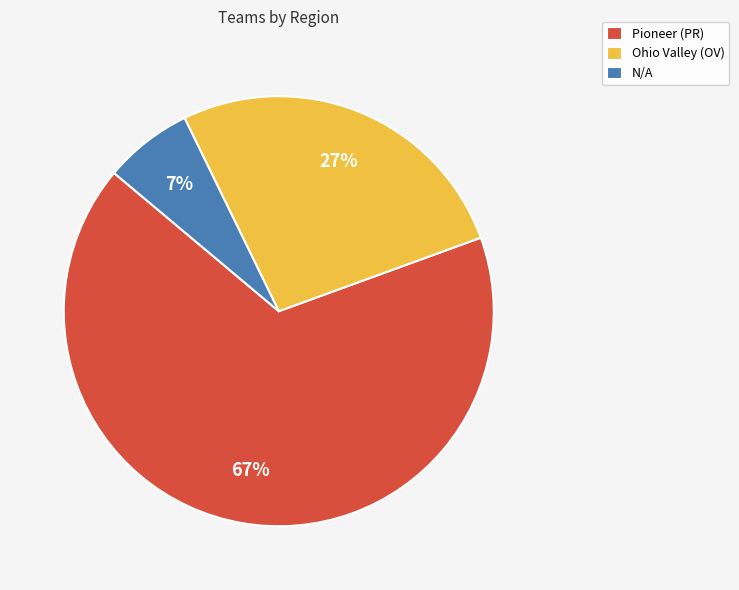

What percentage is the Ohio Valley (OV) slice, to the nearest percent?

27%